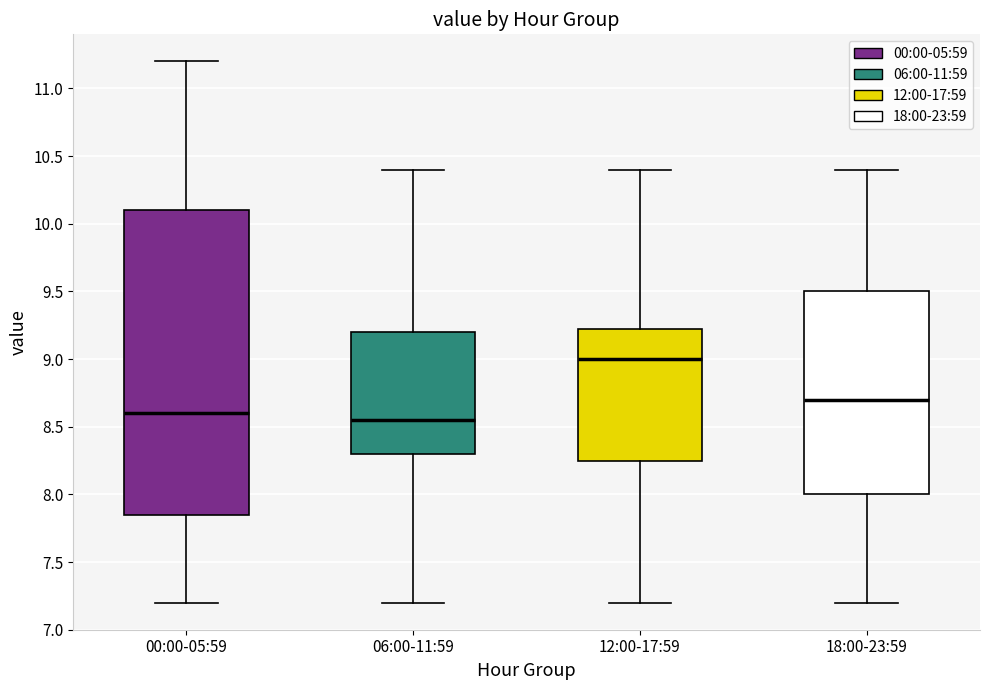

Reading left to right, read every box against the y-axis: the position of its median line, the range the box covers, and the ends of its whiskers. The values are not printed on the chart, so give them approximately, as read against the axis.

00:00-05:59: median 8.60, box 7.85 to 10.10, whiskers 7.20 to 11.20
06:00-11:59: median 8.55, box 8.30 to 9.20, whiskers 7.20 to 10.40
12:00-17:59: median 9.00, box 8.25 to 9.25, whiskers 7.20 to 10.40
18:00-23:59: median 8.70, box 8.00 to 9.50, whiskers 7.20 to 10.40